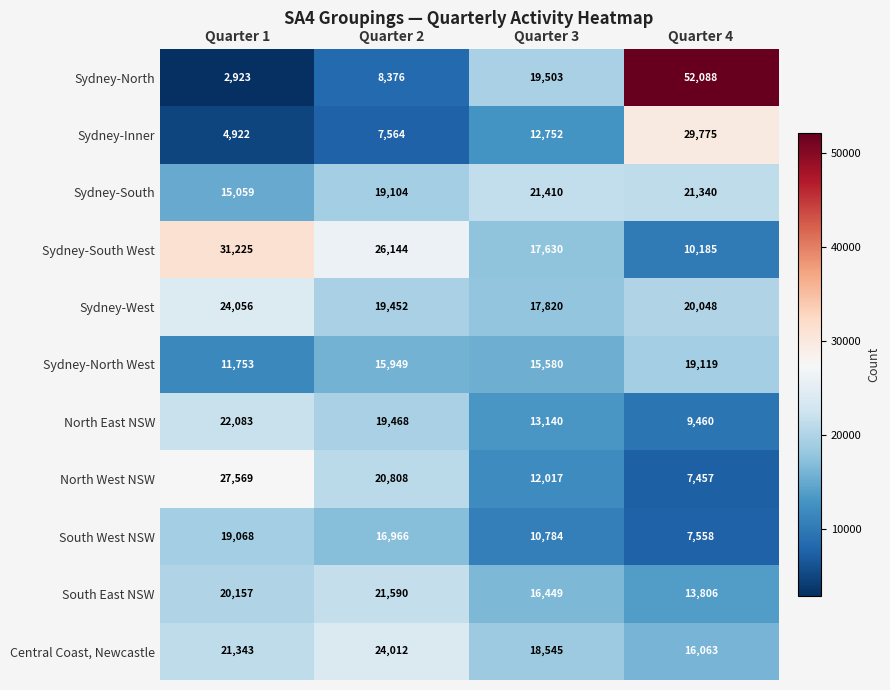

What is the total value across all series at Quarter 2?

199433